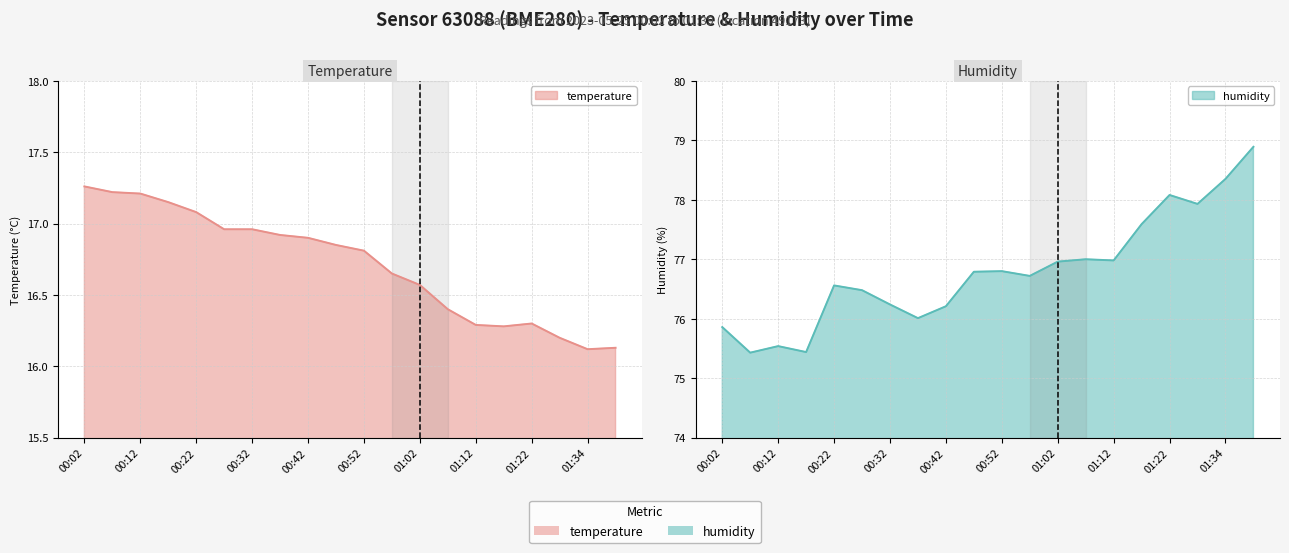

Reading left to right, transcribe all the data shown in this chart.

temperature: 17.3	17.2	17.2	17.1	17.1	17.0	17.0	16.9	16.9	16.9	16.8	16.6	16.6	16.4	16.3	16.3	16.3	16.2	16.1	16.1
humidity: 75.9	75.4	75.5	75.4	76.6	76.5	76.2	76.0	76.2	76.8	76.8	76.7	77.0	77.0	77.0	77.6	78.1	77.9	78.3	78.9